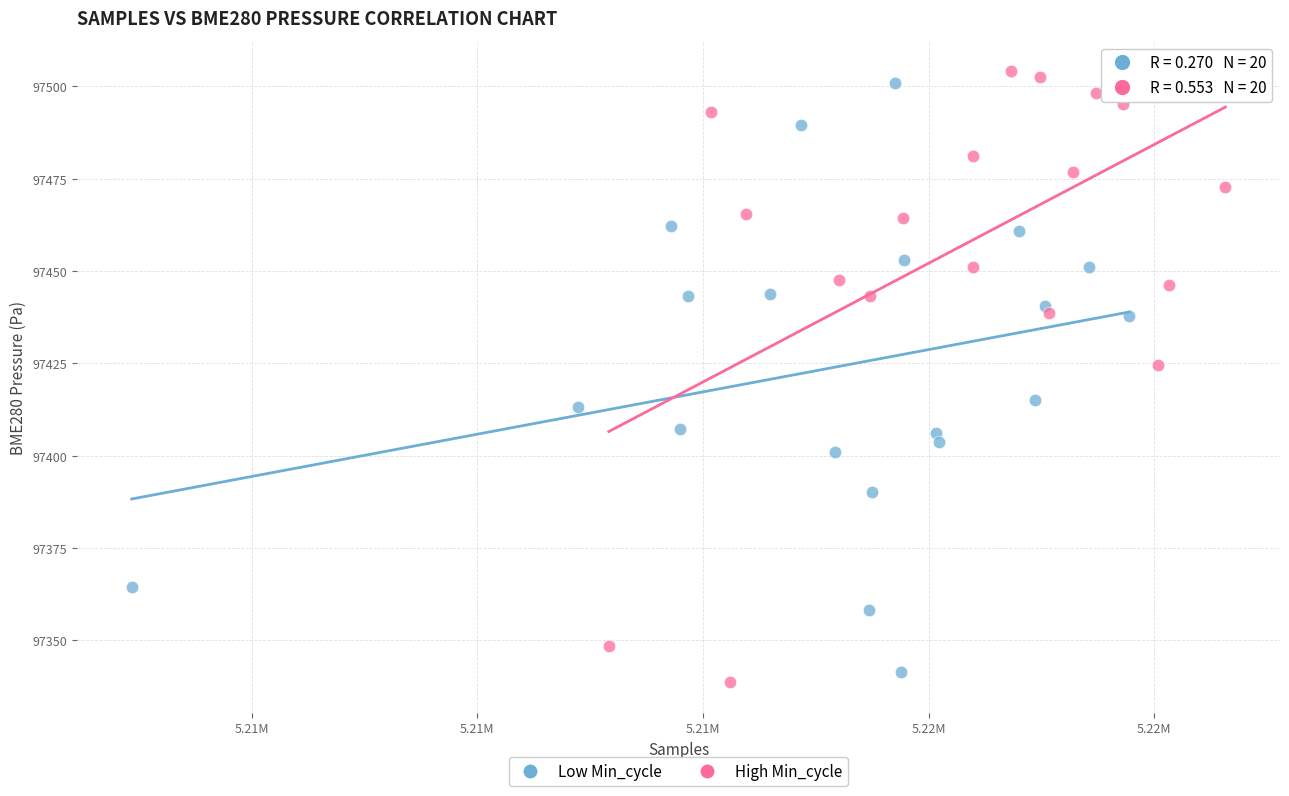

Which series has the largest Y range (max minus min)?

High Min_cycle